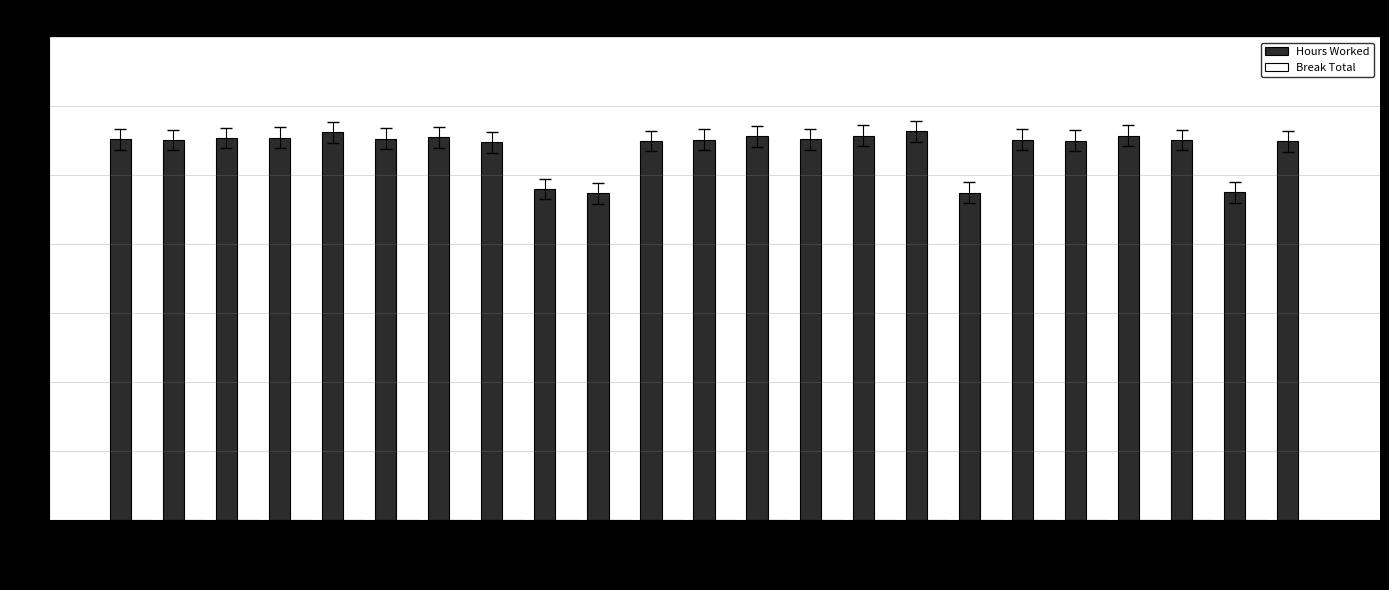

What is the average value?

10.8